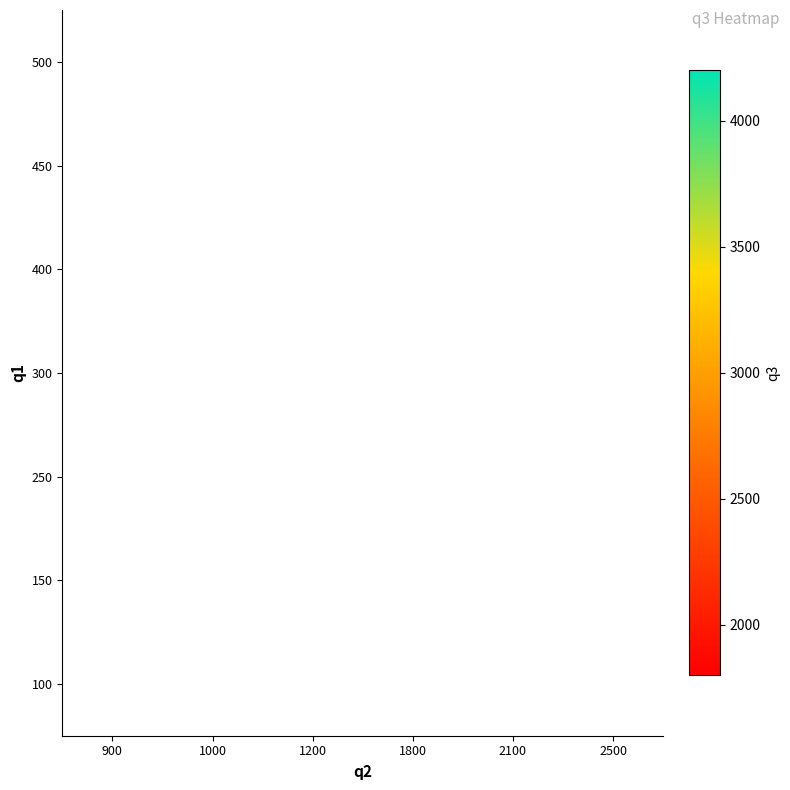

Which label corresponds to the largest value in the chart?

2100